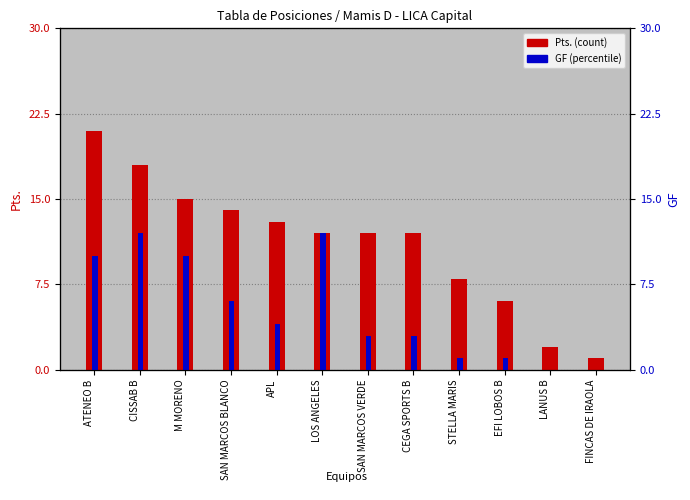

Which category has the highest value across all series?

ATENEO B